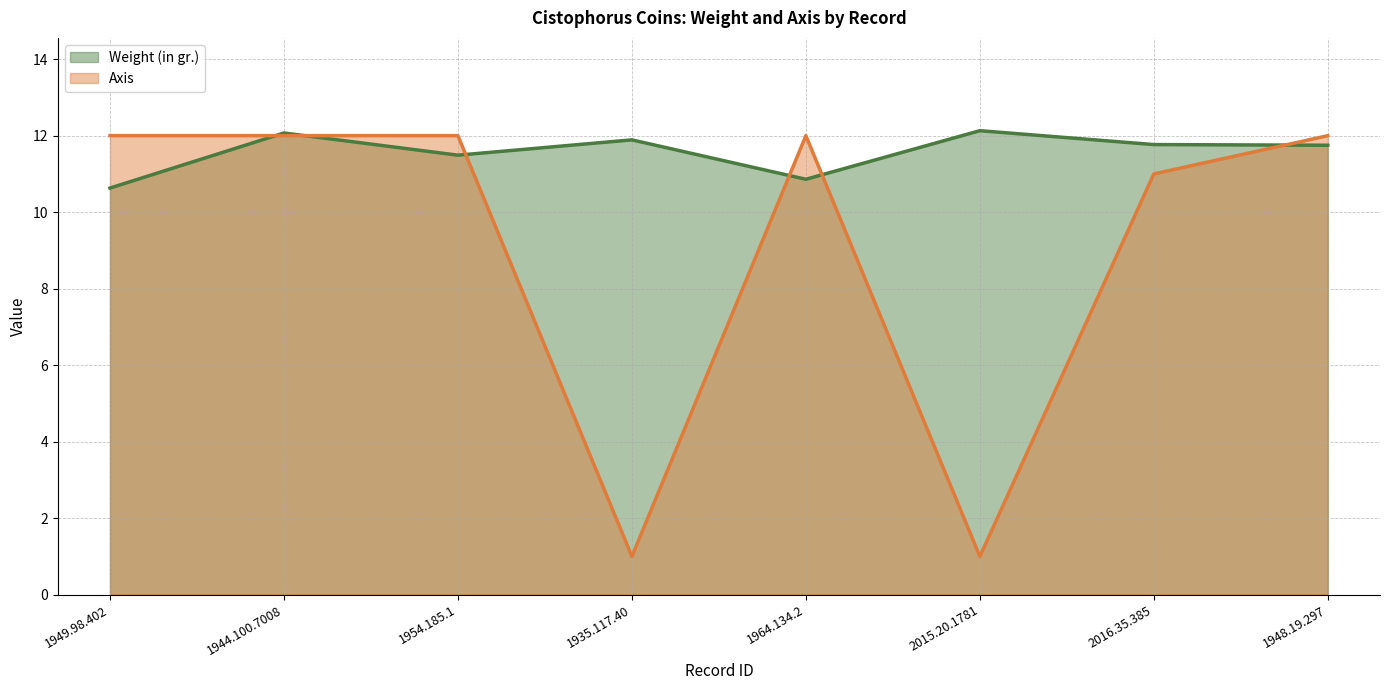

Reading left to right, list all the values displayed in this chart.

Weight (in gr.): 1949.98.402=10.6	1944.100.7008=12.1	1954.185.1=11.5	1935.117.40=11.9	1964.134.2=10.9	2015.20.1781=12.1	2016.35.385=11.8	1948.19.297=11.8
Axis: 1949.98.402=12.0	1944.100.7008=12.0	1954.185.1=12.0	1935.117.40=1.0	1964.134.2=12.0	2015.20.1781=1.0	2016.35.385=11.0	1948.19.297=12.0